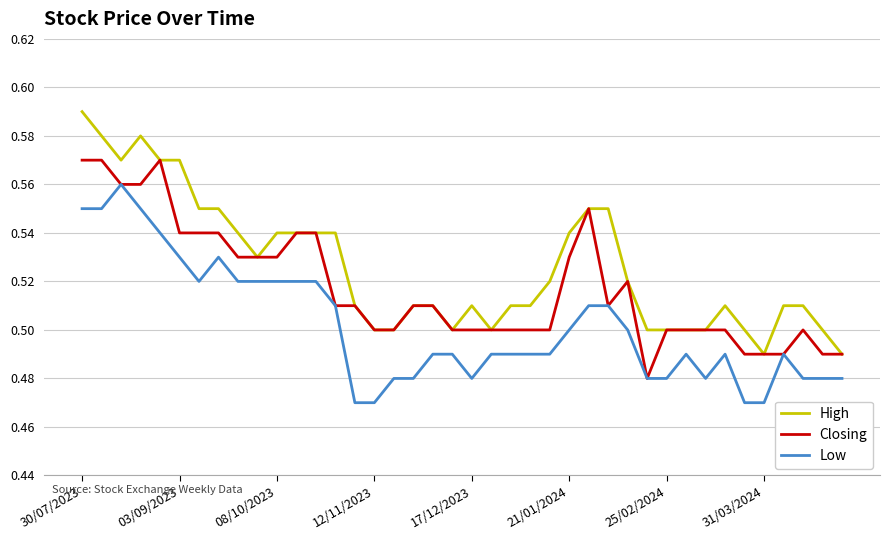

List the series in order of their overall mean, highest first.

High, Closing, Low